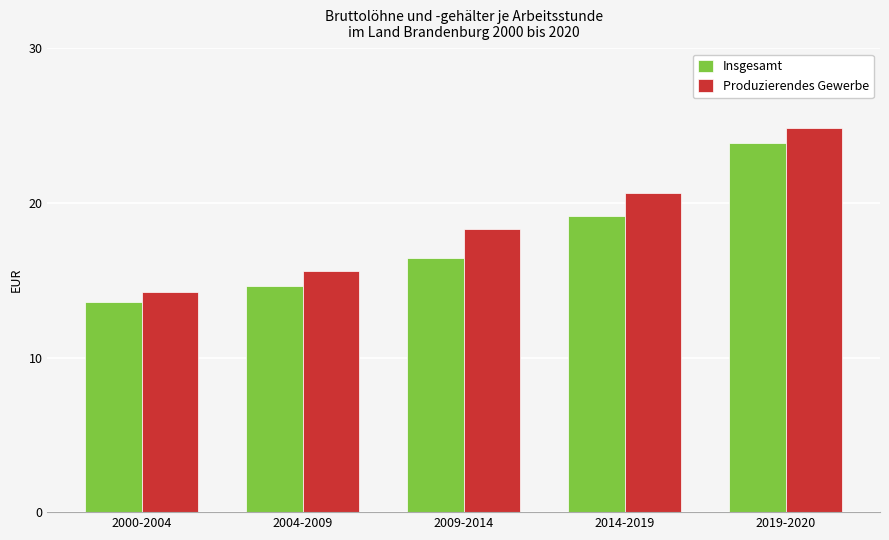

At which label is Insgesamt closest to 18?

2014-2019